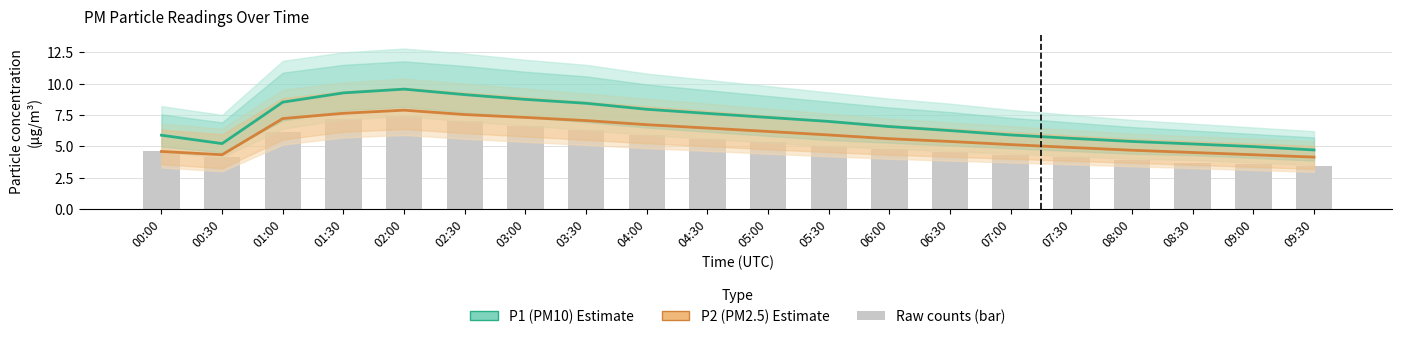

List the series in order of their peak value, highest first.

P1 (PM10), P2 (PM2.5), Raw P2 (bar)